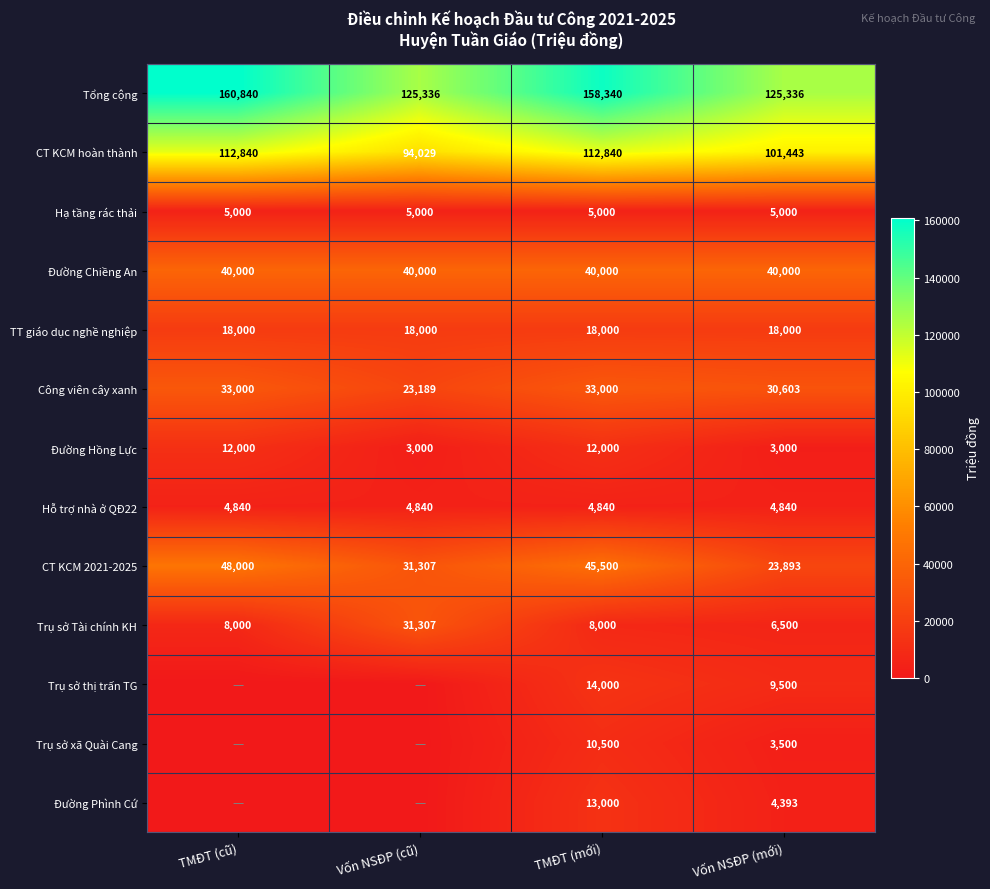

What is the total value across all series at Vốn NSĐP (cũ)?

376008